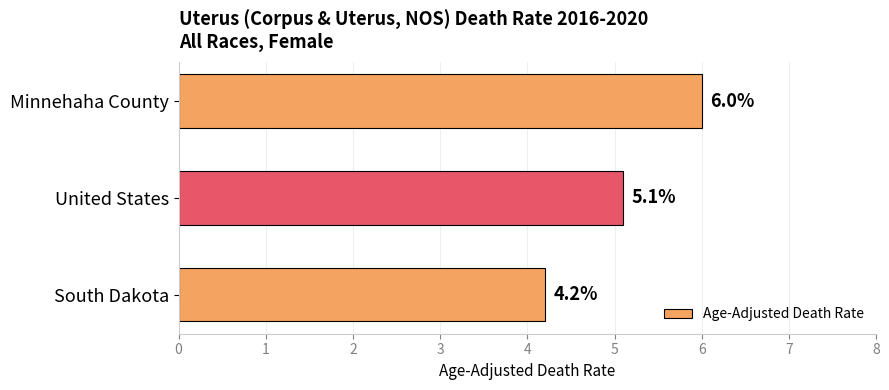

Reading bottom to top, transcribe all the data shown in this chart.

South Dakota=4.2	United States=5.1	Minnehaha County=6.0